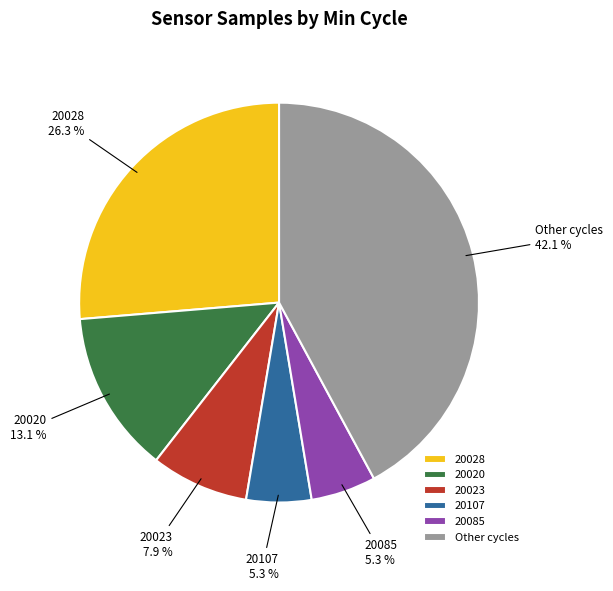

Is there any slice that represents more than half of the pie?

No